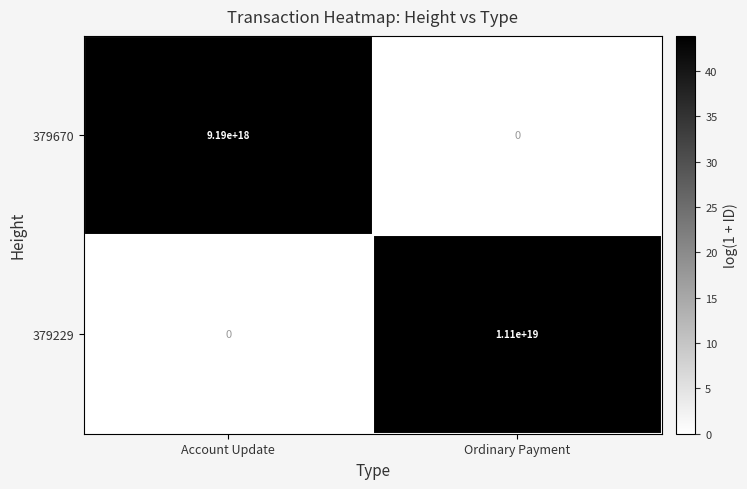

Which category has the highest value in the 379229 series?

Ordinary Payment